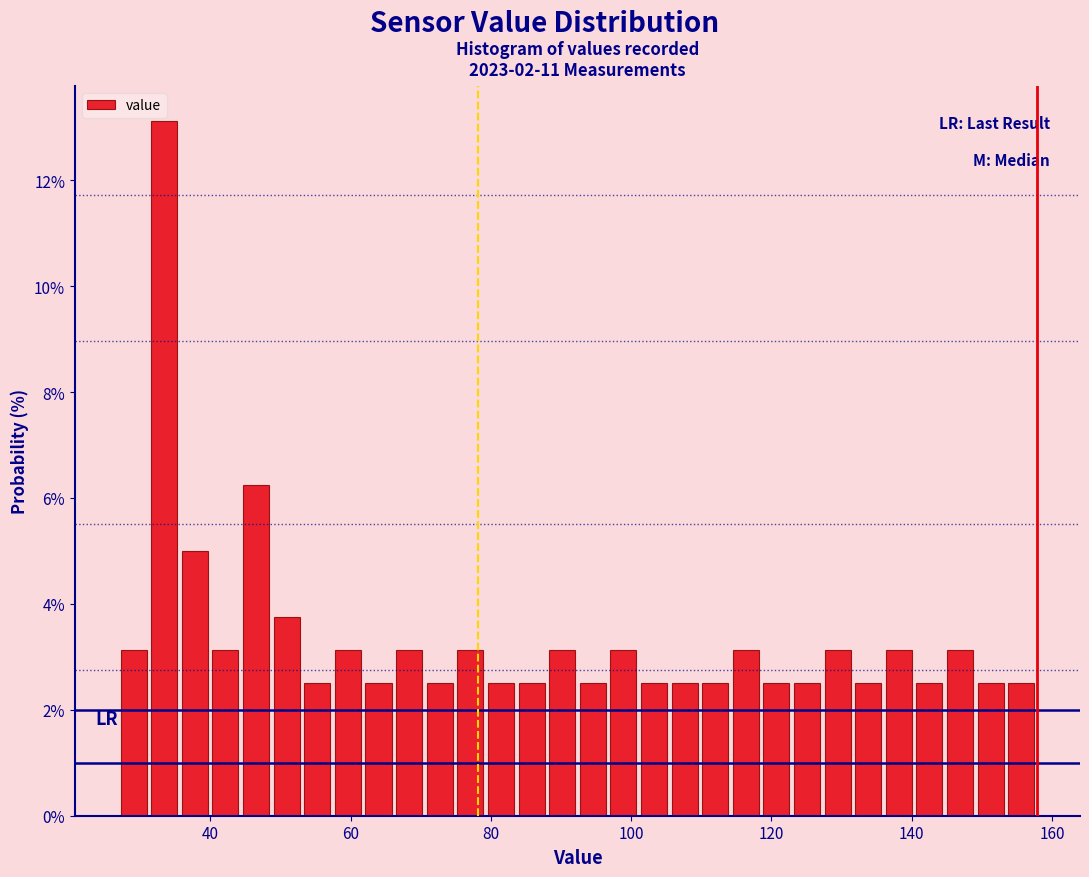

Read against the x-axis, roughly where is the centre of the tallest bar?

34